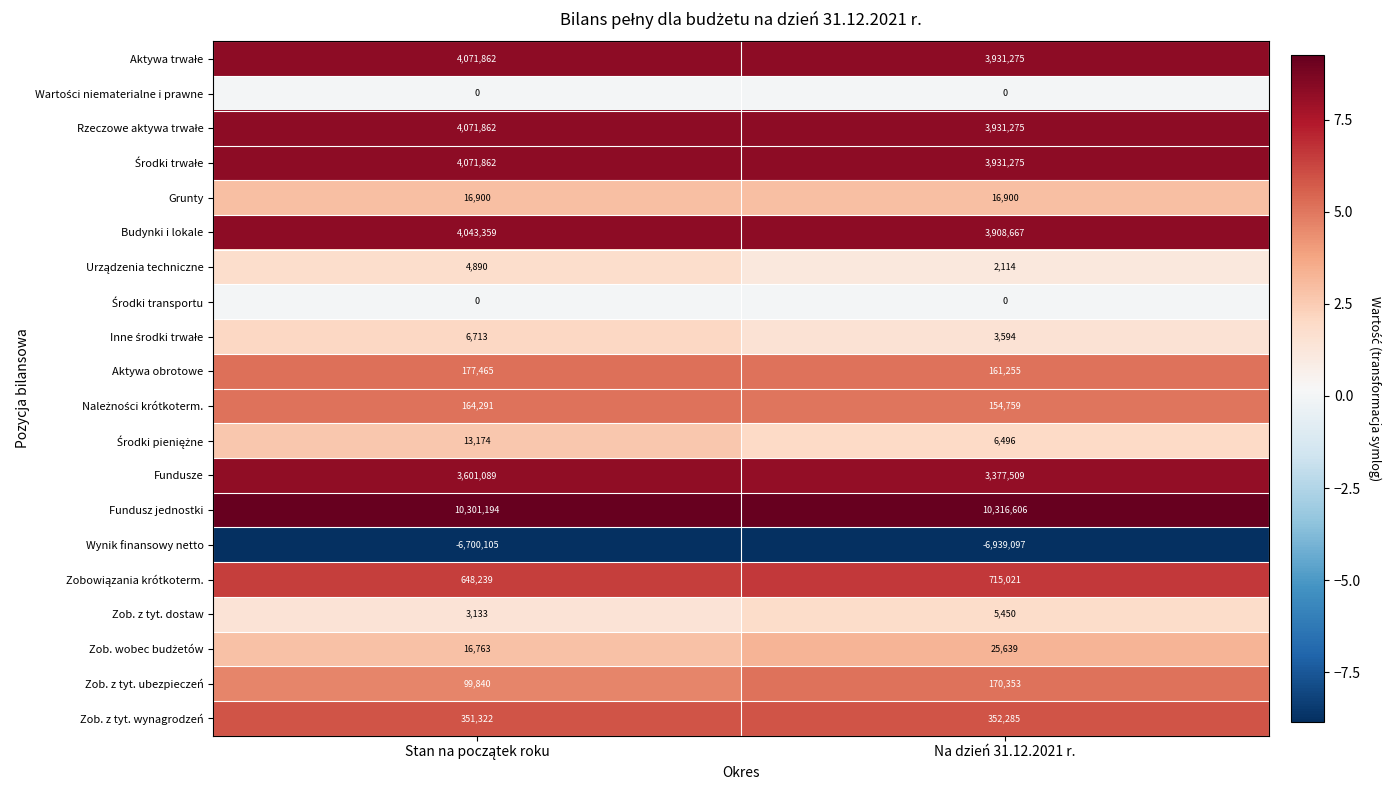

What is the maximum value shown in the chart?

10316606